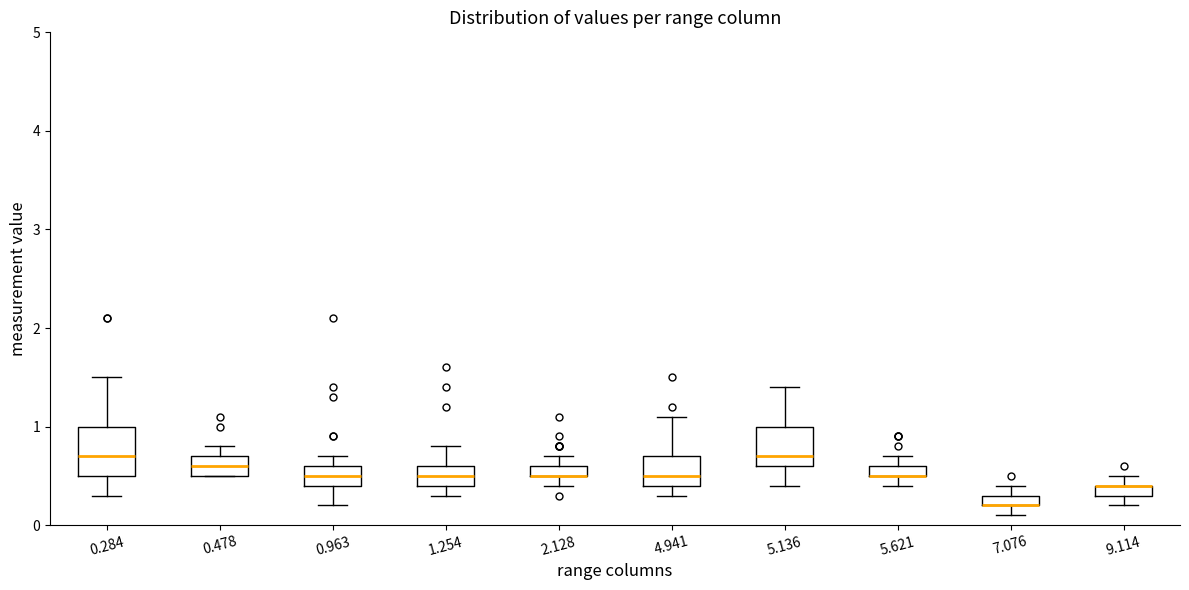

Where does the lower whisker of the box at x = 1.254 end on the y-axis? The values are not printed on the chart, so give them approximately, as read against the axis.

0.3